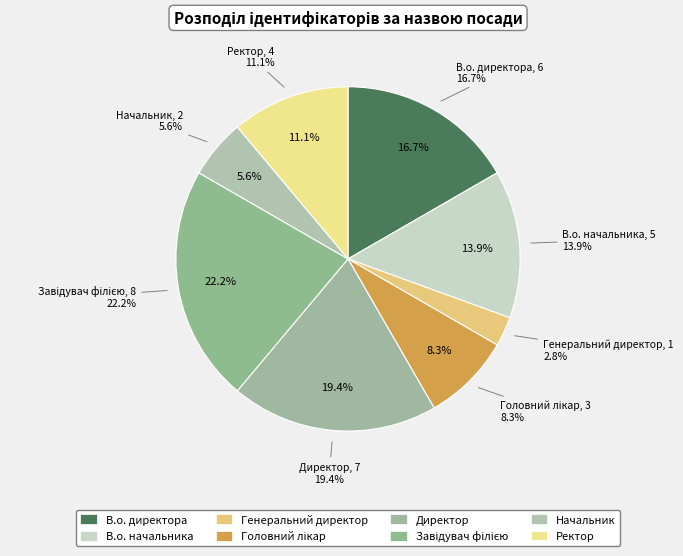

To the nearest percent, what is the average slice percentage?

12%